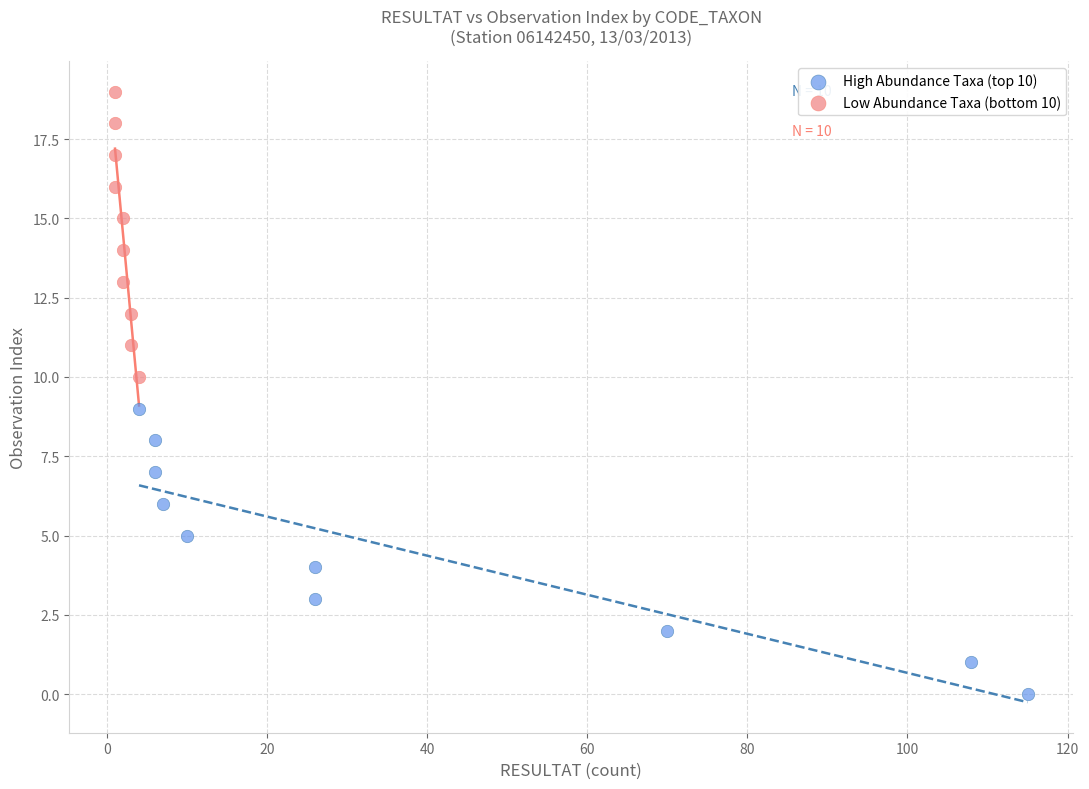

Which series reaches the minimum Y coordinate?

High Abundance Taxa (top 10)